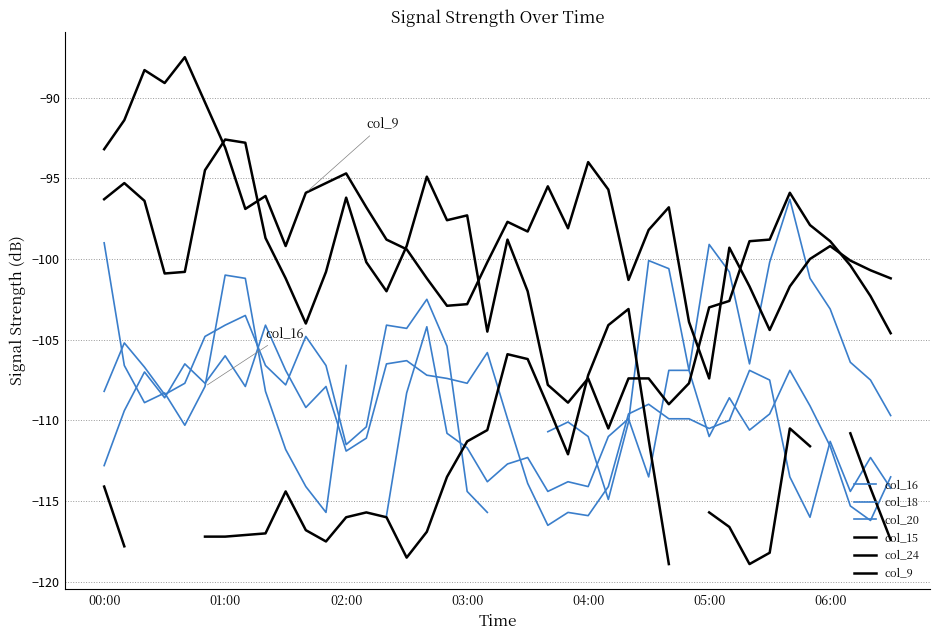

The value of col_16 at 27 is -113.5. True or false?

True